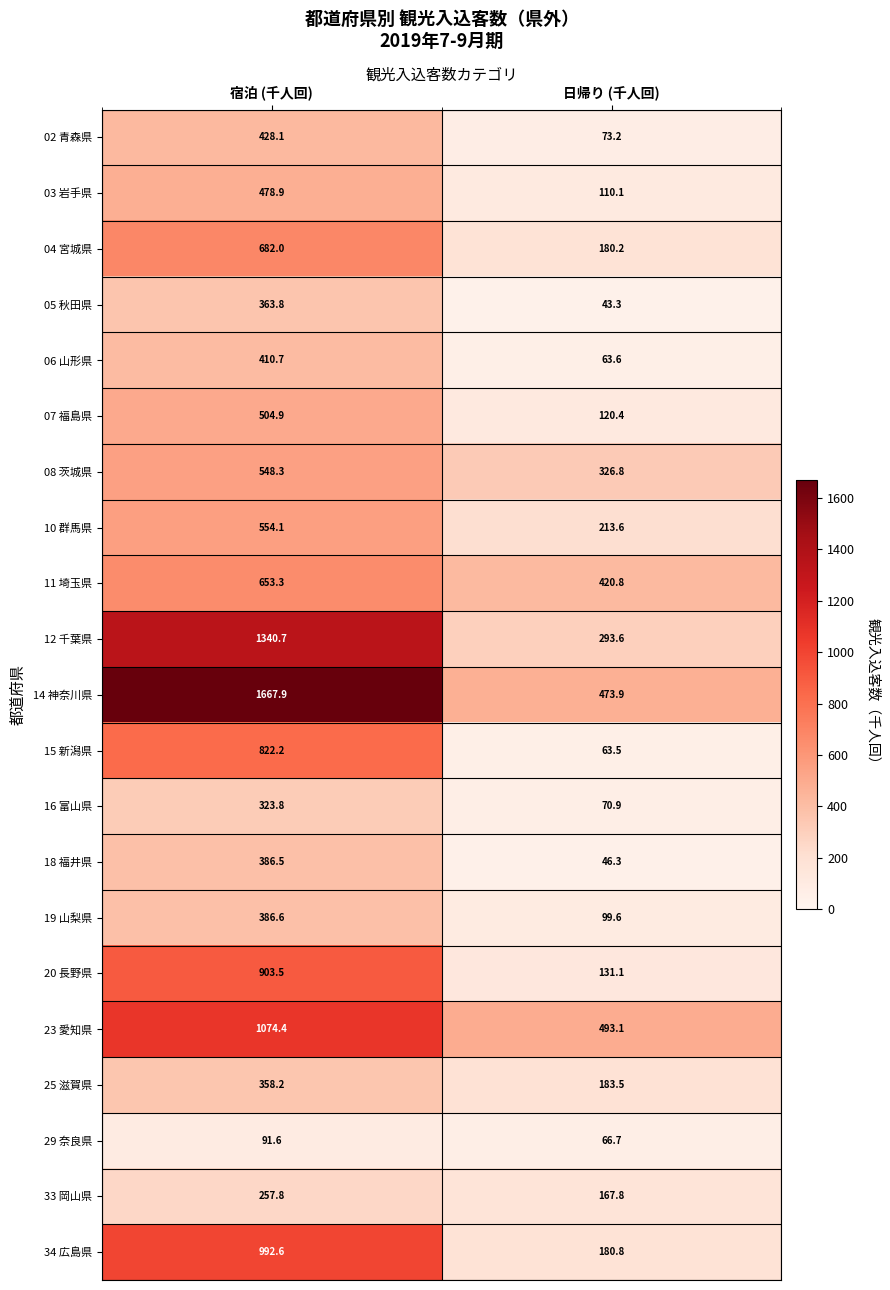

What is the average value of the 05 秋田県 series?

203.6